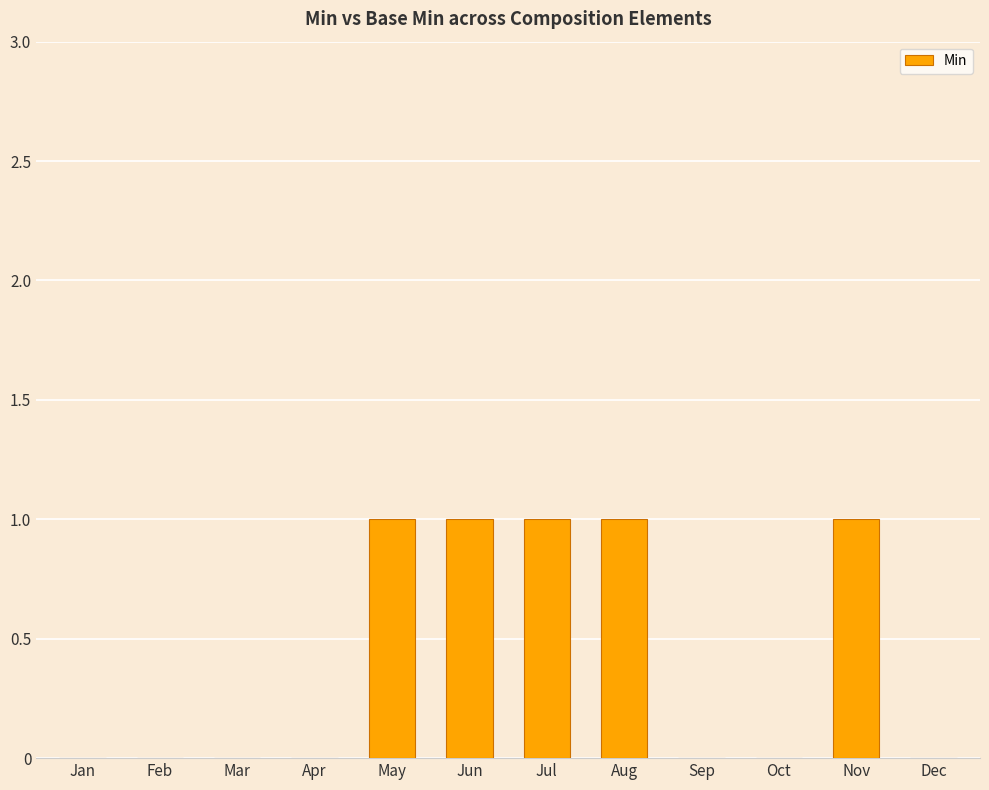

Which has a higher value, Oct or Jun?

Jun